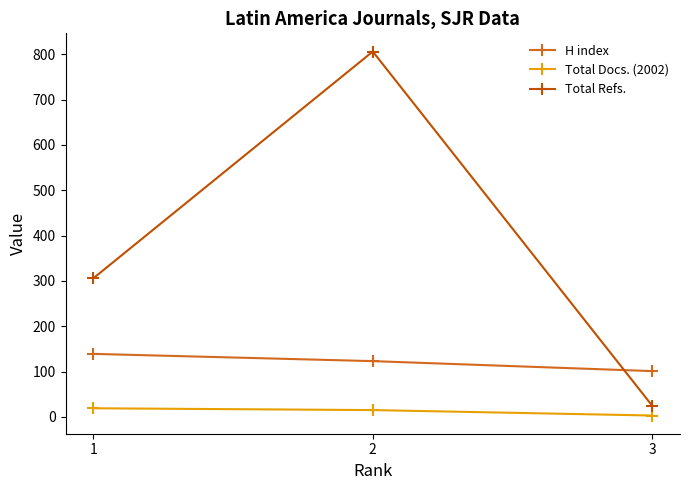

Which category has the lowest value across all series?

3